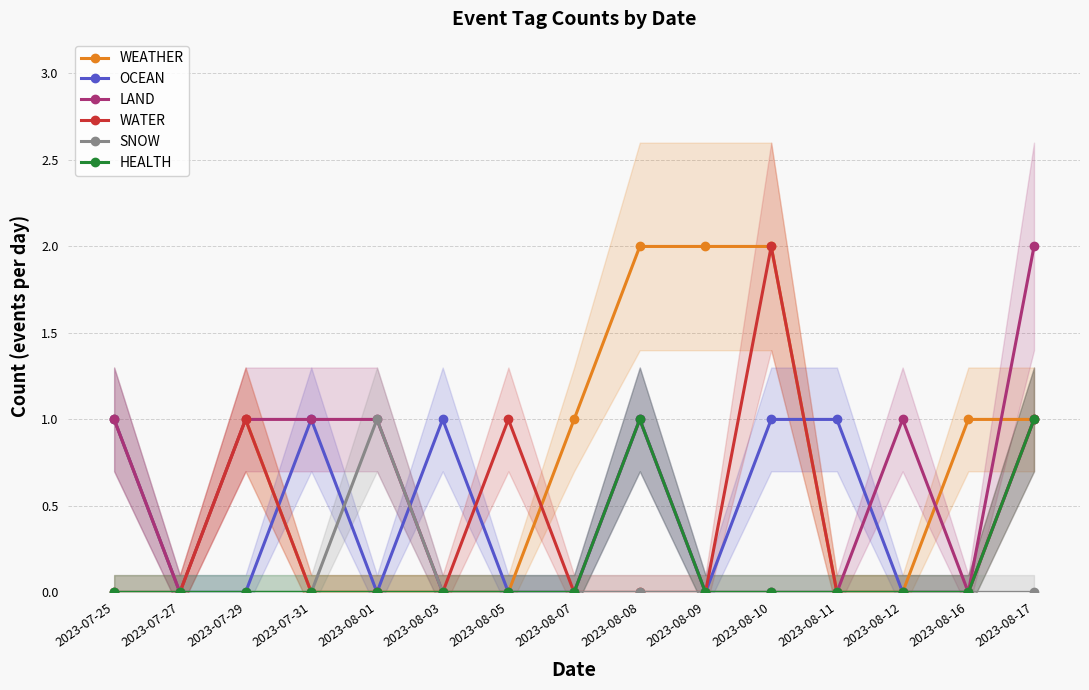

Rank the series at 2023-08-03 from lowest to highest value.

WEATHER, LAND, WATER, SNOW, HEALTH, OCEAN